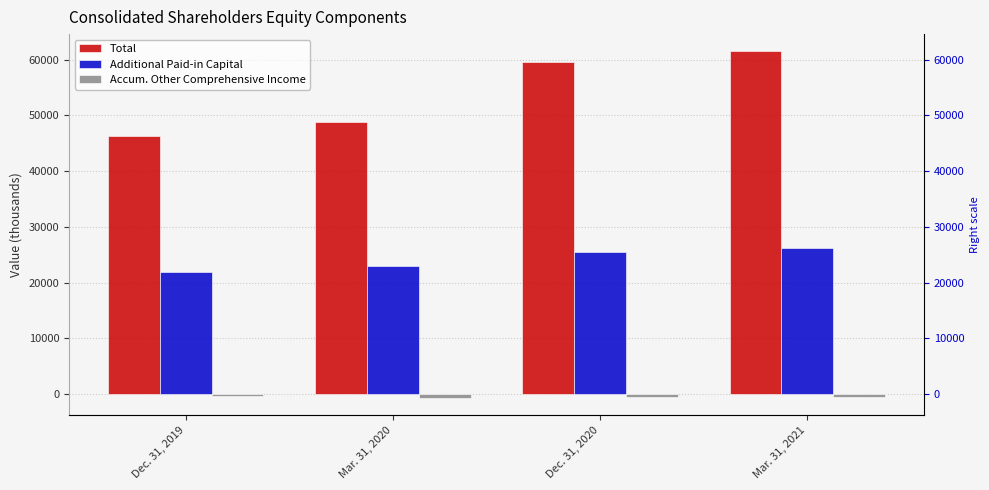

How many values in the Total series exceed 59533?

1